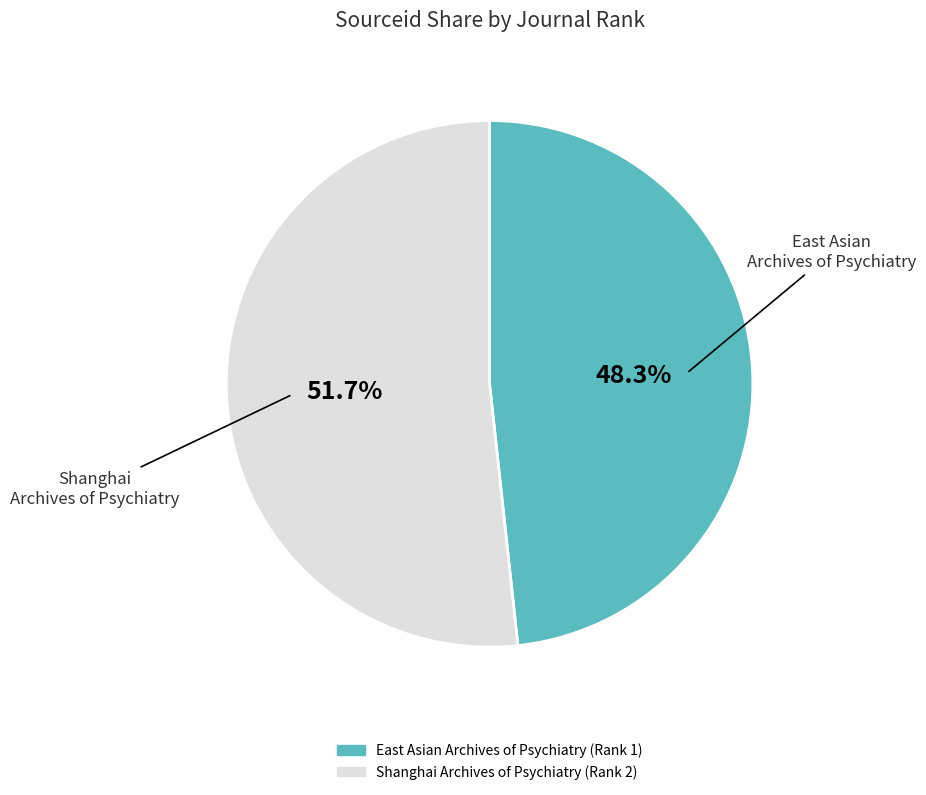

Do Shanghai Archives of Psychiatry and East Asian Archives of Psychiatry together represent more than half of the pie?

Yes